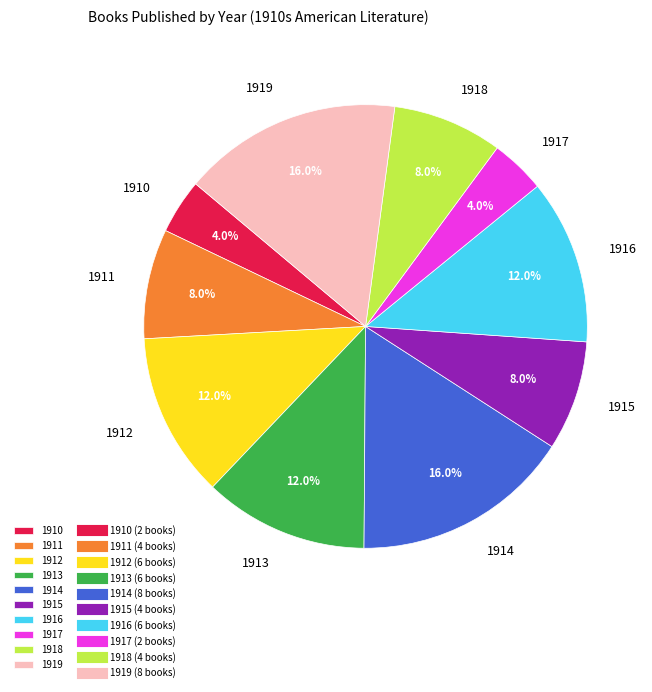

To the nearest percent, what portion does 1917 represent?

4%